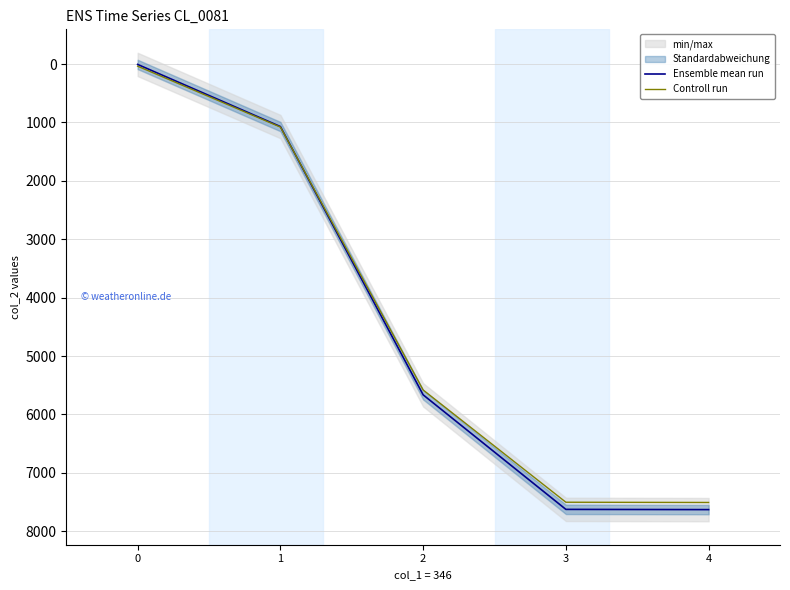

Is the value of Ensemble mean run at 1 greater than the value of Controll run at 4?

No